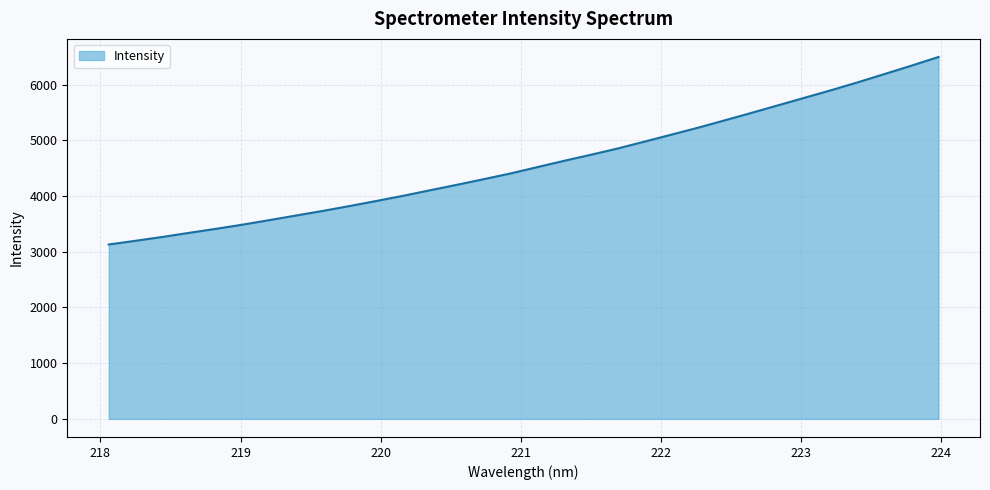

Does the chart display data point markers on the line(s)?

No